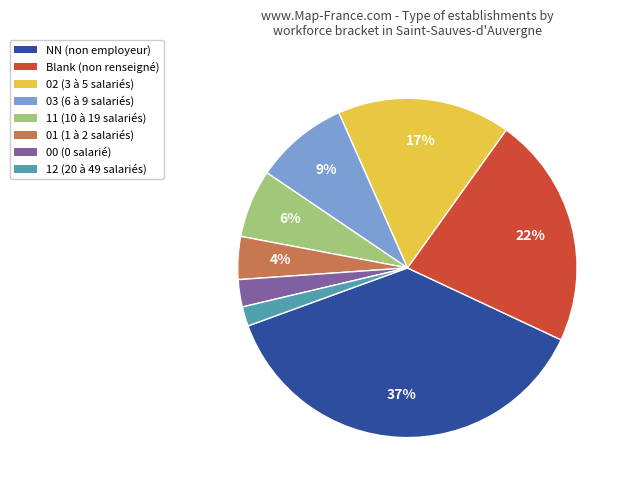

To the nearest percent, what is the average slice percentage?

12%